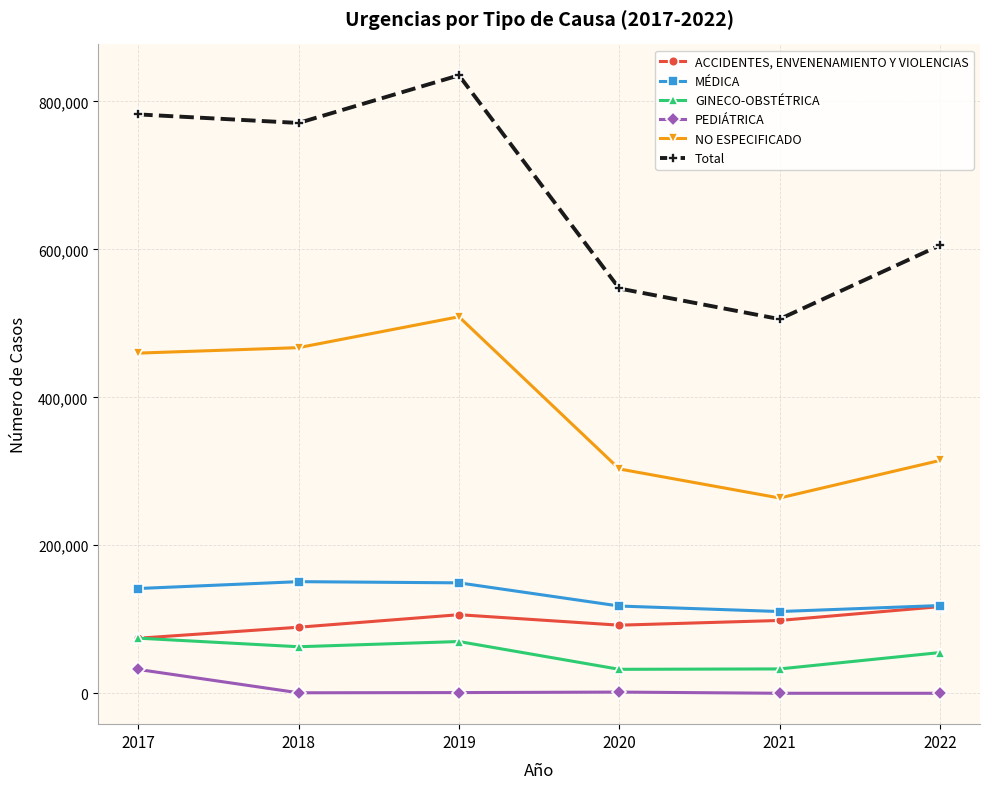

True or false: NO ESPECIFICADO and Total intersect in this chart.

False